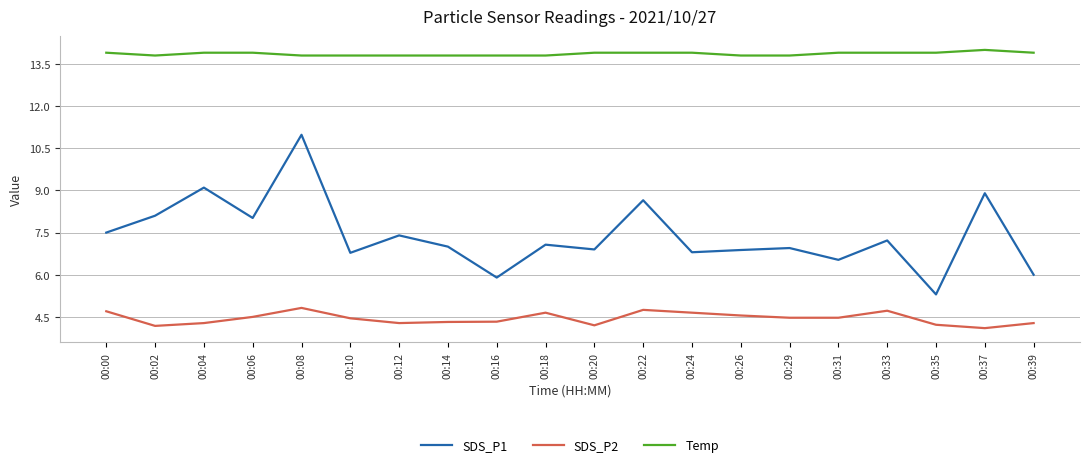

Is this an area chart (filled region under the line)?

No